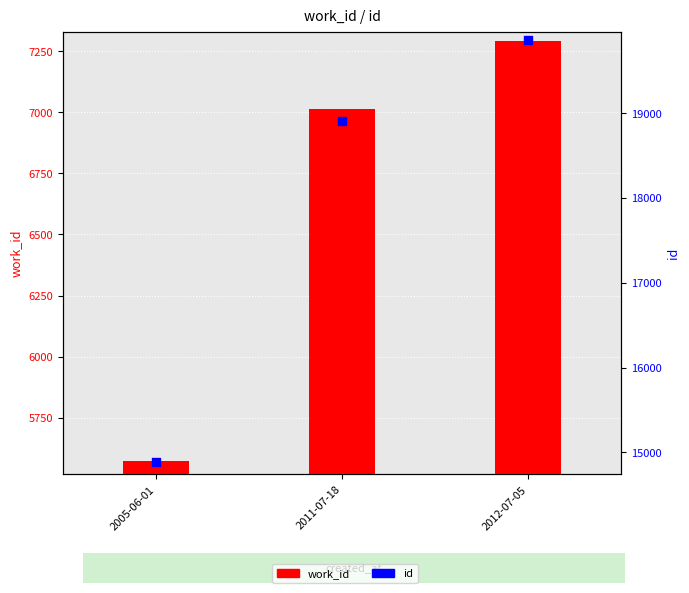

At which category is the sum across all series the highest?

2012-07-05